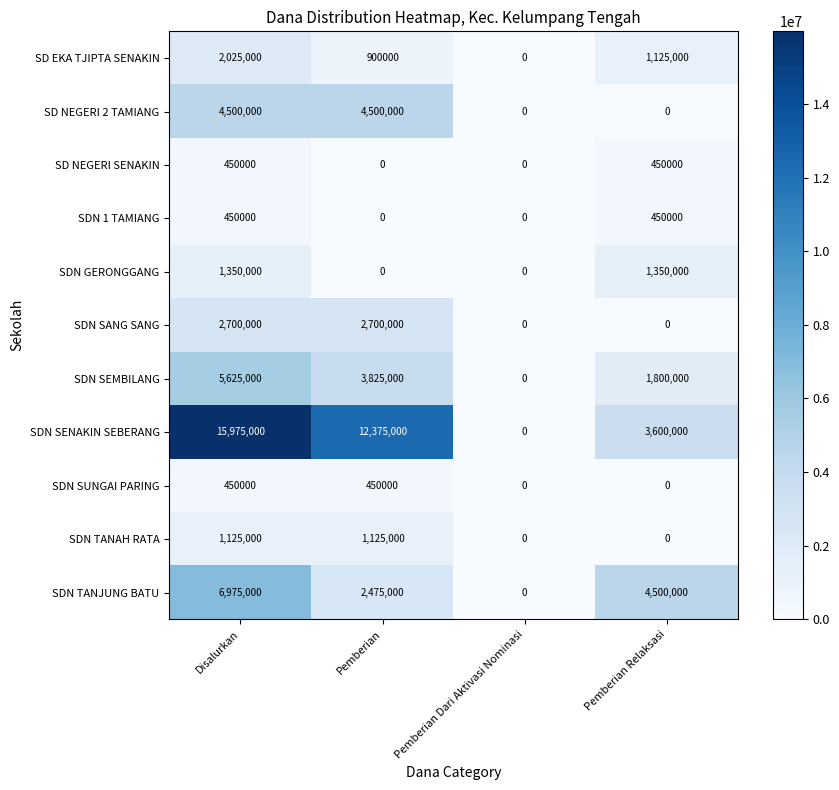

Between Disalurkan and Pemberian Dari Aktivasi Nominasi, which series saw the biggest shift?

SDN SENAKIN SEBERANG